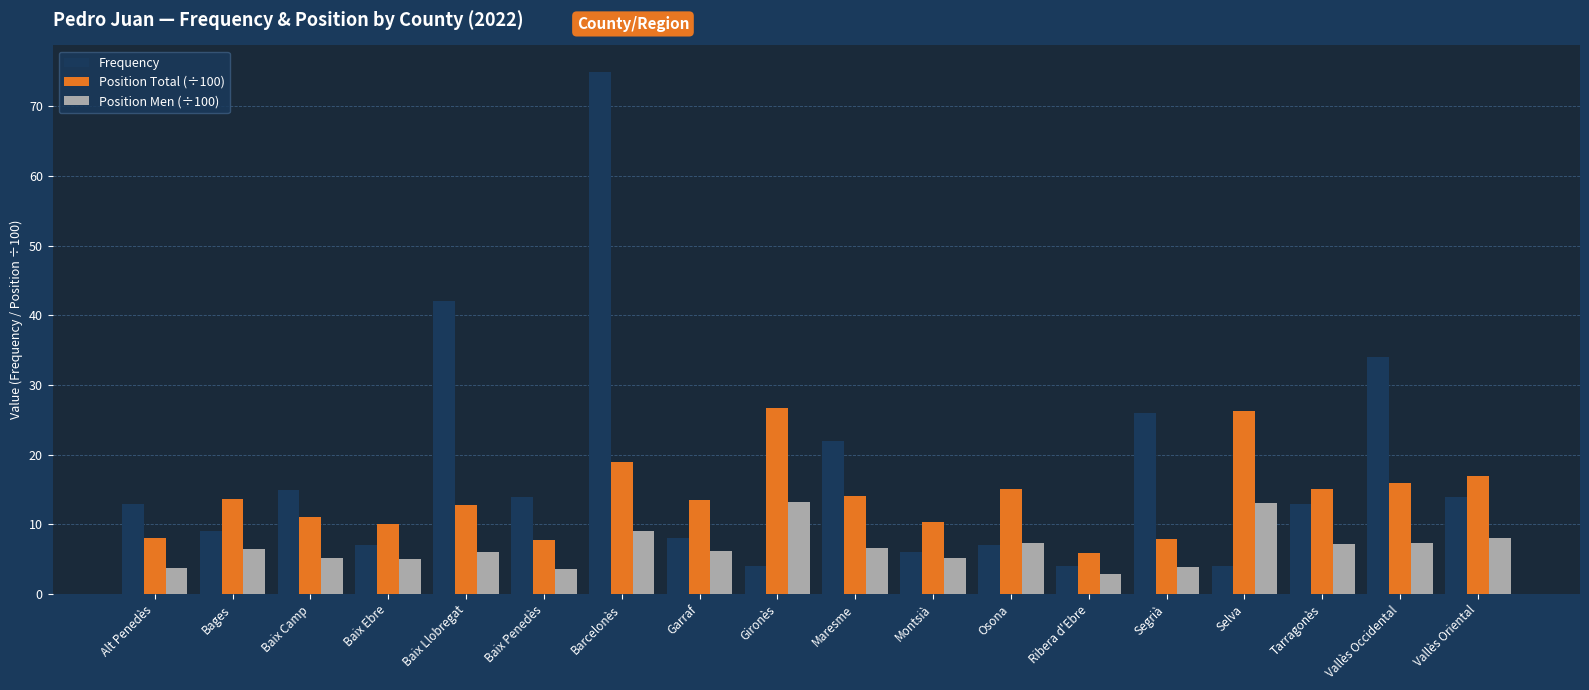

Which series changed the most between Baix Camp and Vallès Oriental?

Position Total (÷100)